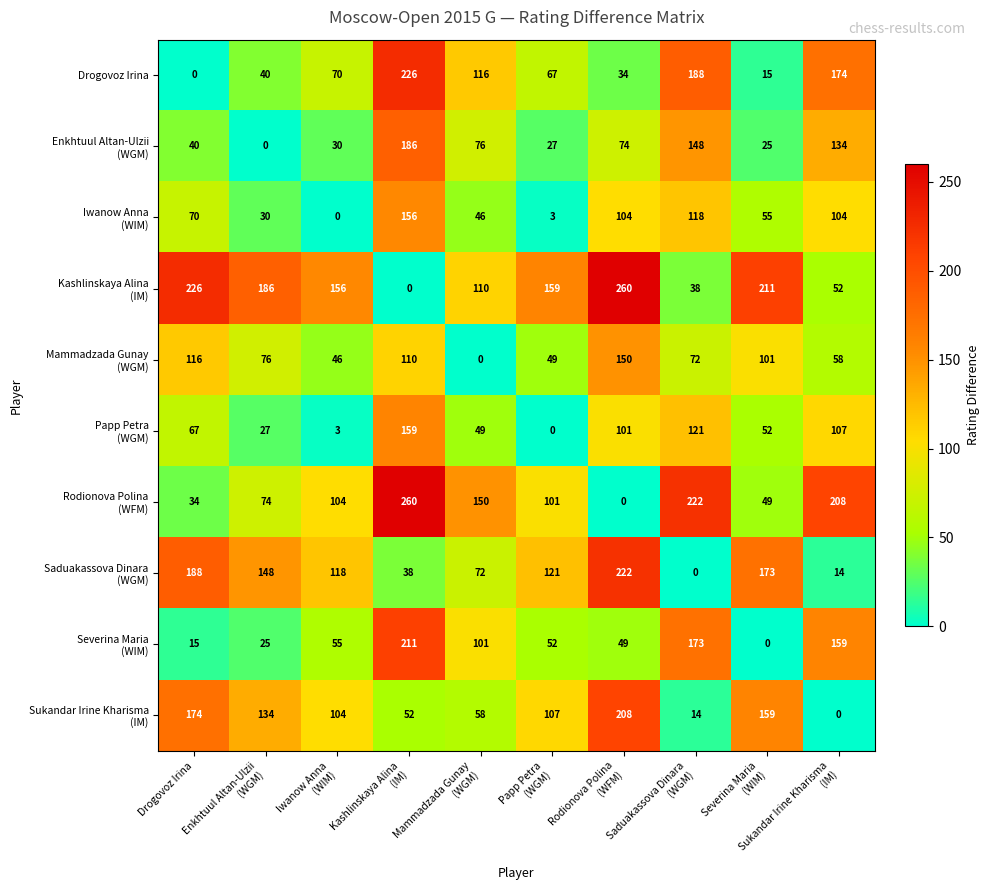

What is the difference between the maximum and second lowest values in the Drogovoz Irina series?

211